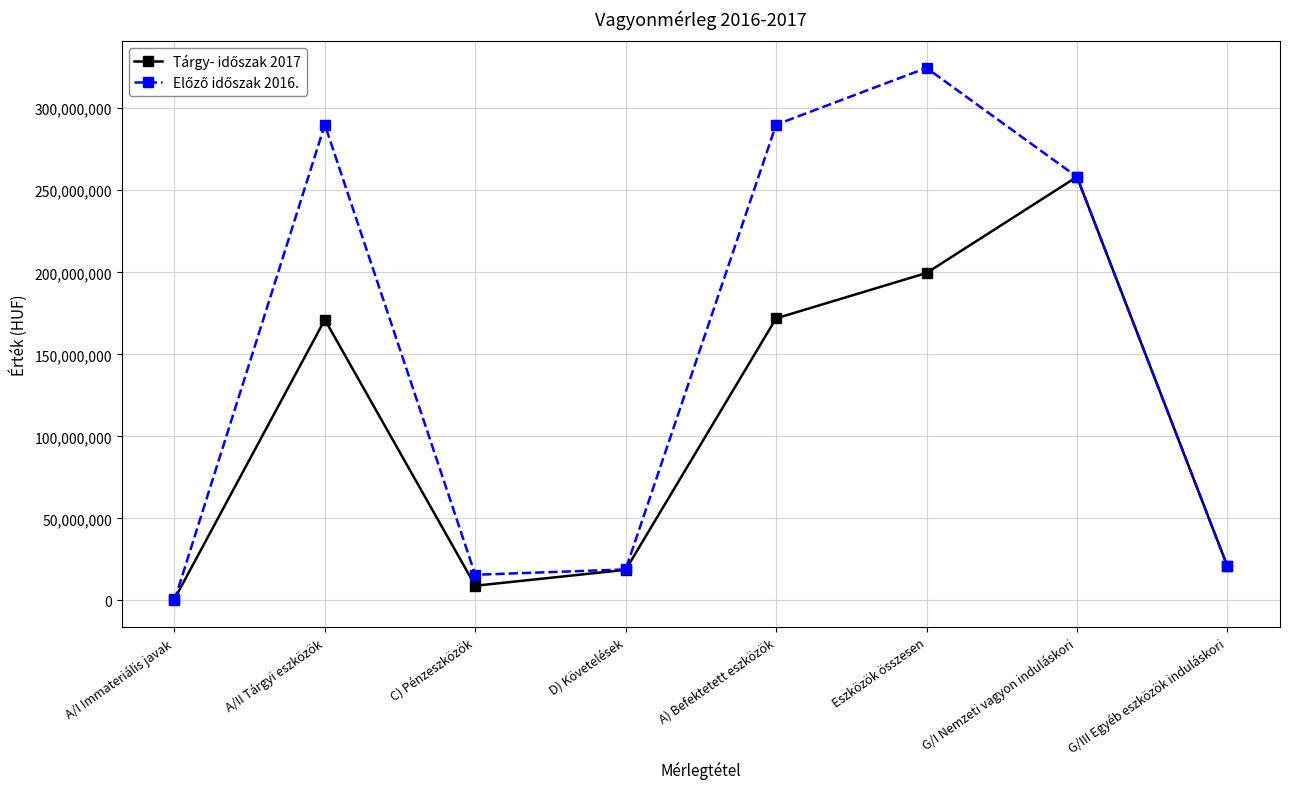

What is the difference between the highest and lowest values at A) Befektetett eszközök?

118033514